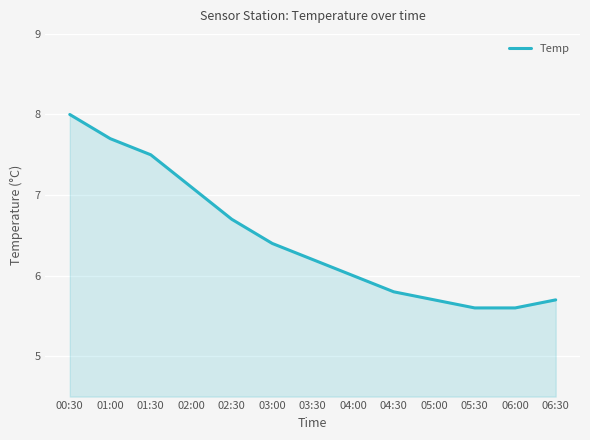

Approximately how many times larger is the value at 01:30 compared to 02:30?

1.1